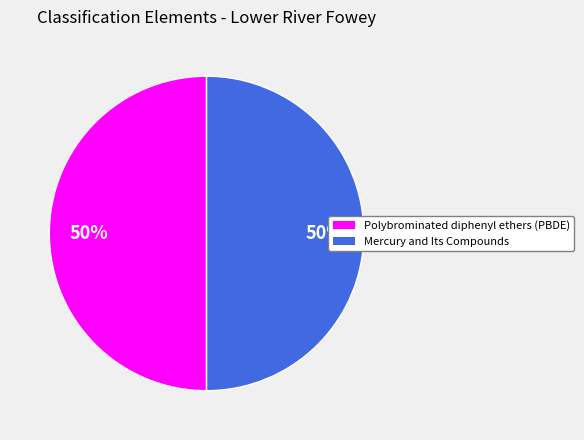

Combined, do Mercury and Its Compounds and Polybrominated diphenyl ethers (PBDE) account for over 50%?

Yes